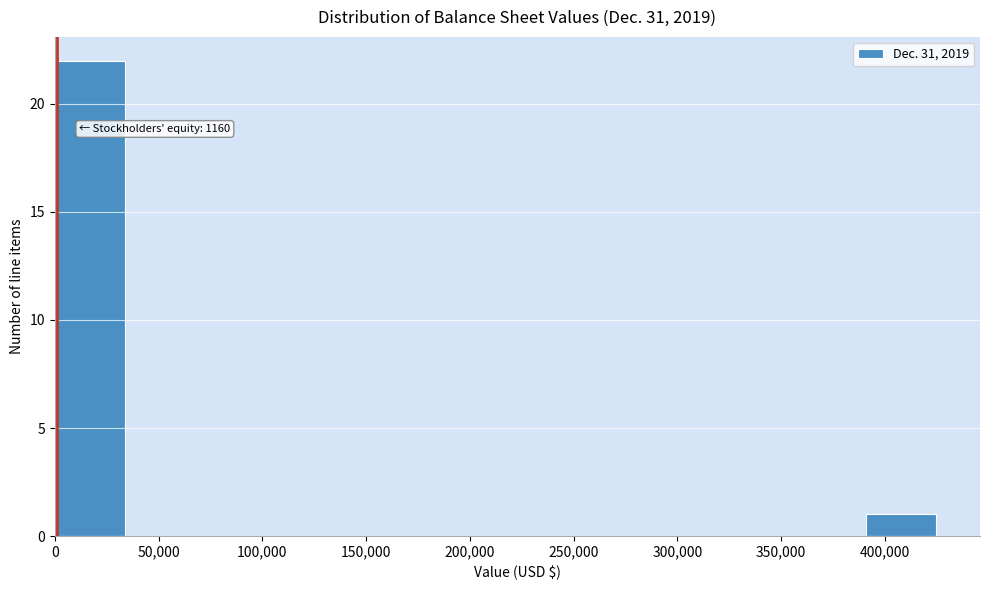

Over which range of the x-axis is the bar tallest?

0 to 35000